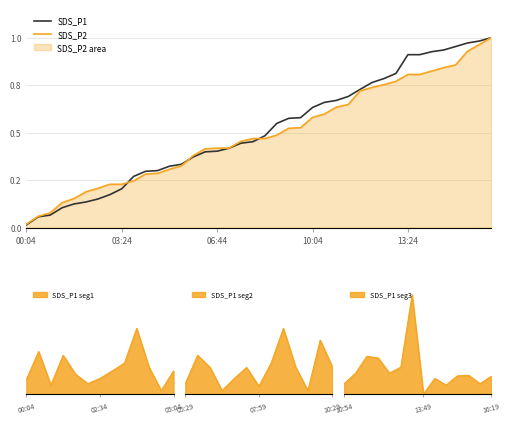

Which series has the widest spread of values?

SDS_P1